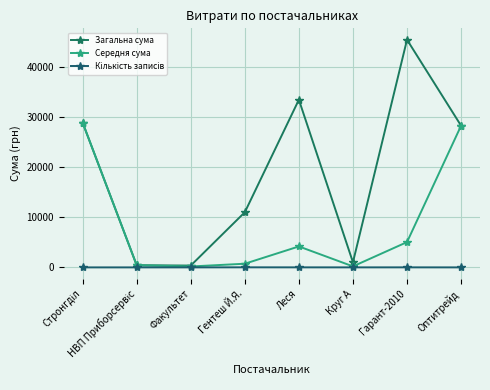

How many lines are shown in the chart?

3